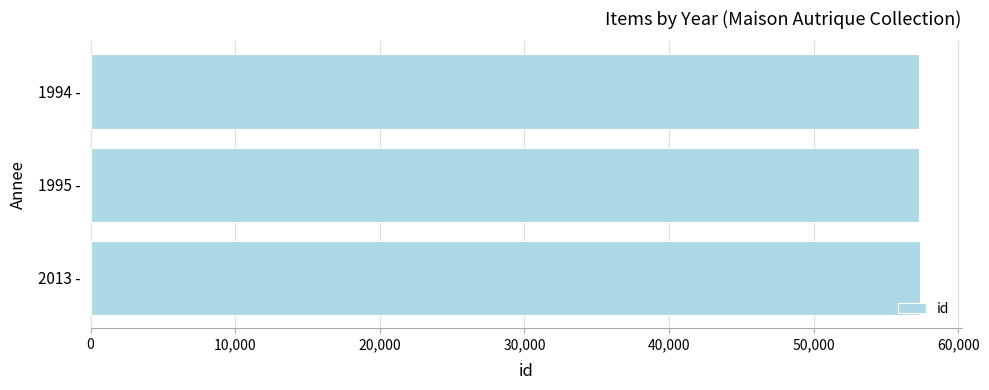

What is the minimum value shown in the chart?

57294